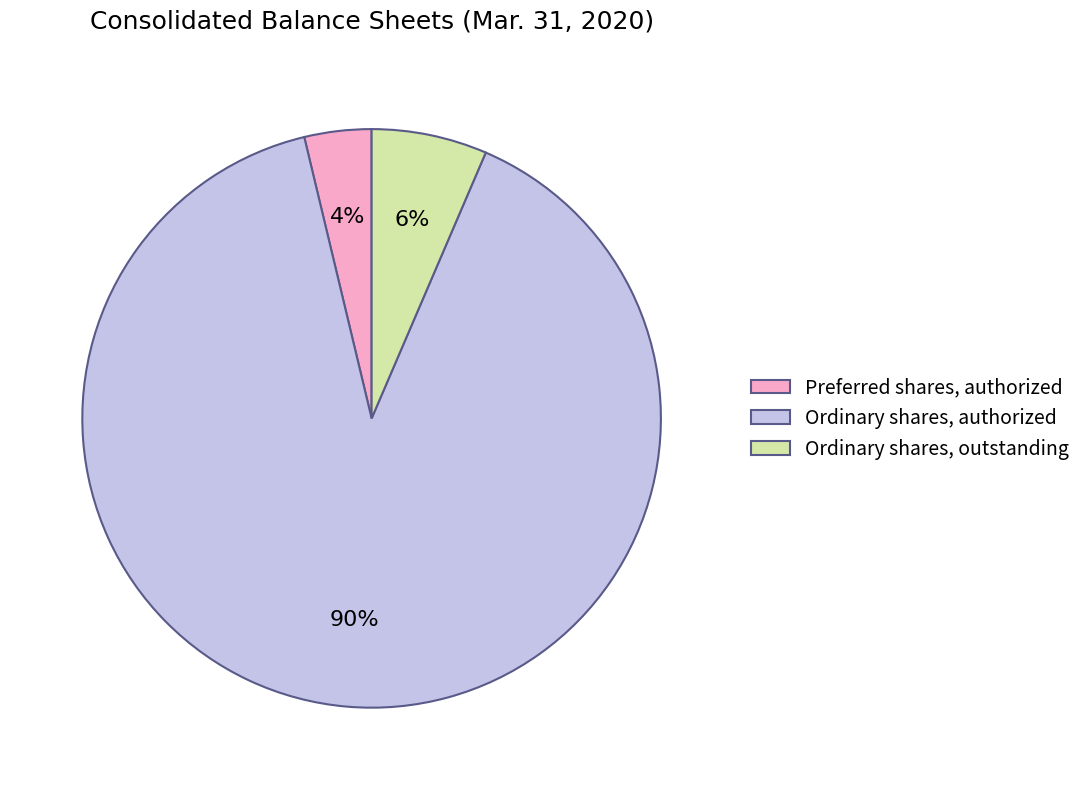

Which slice is the largest?

Ordinary shares, authorized